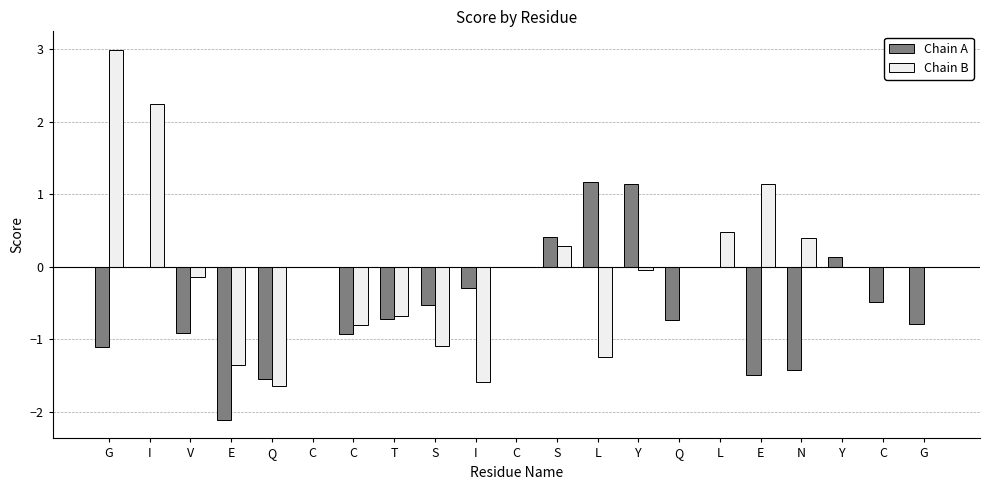

What are all the series names shown in the legend?

Chain A, Chain B